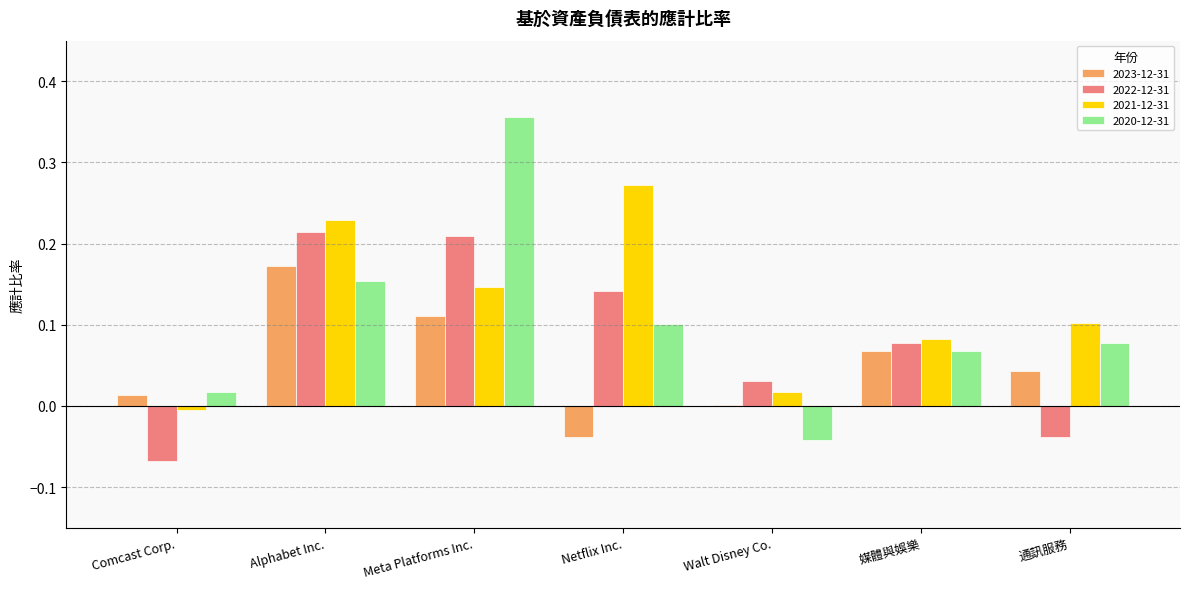

At which category is the sum across all series the highest?

Meta Platforms Inc.